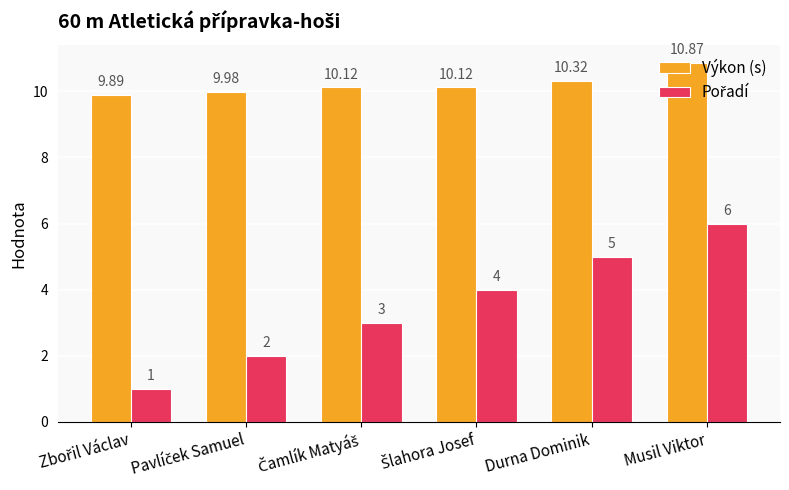

At how many categories does at least one series exceed 6?

6